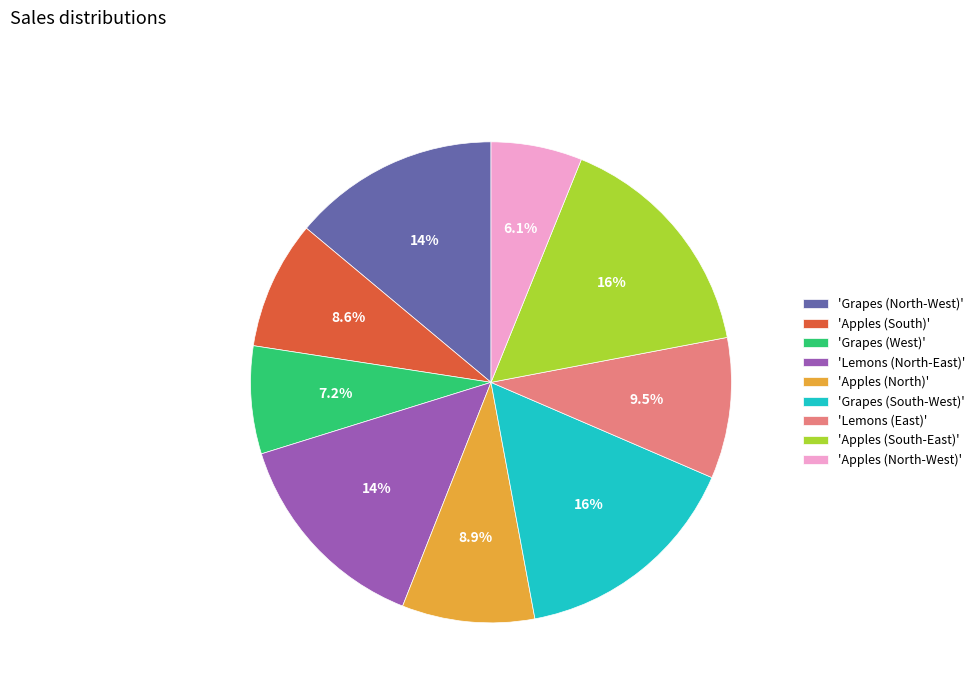

Combined, what portion of the pie is 'Apples (South)' and 'Apples (South-East)'?

24.5%